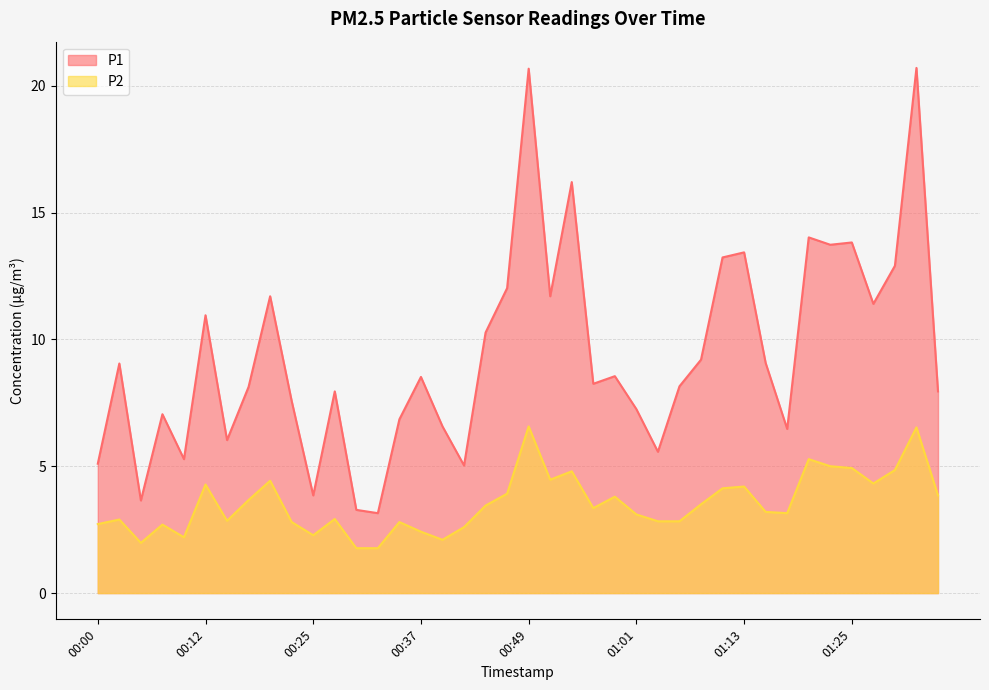

Count the number of data series in this chart.

2